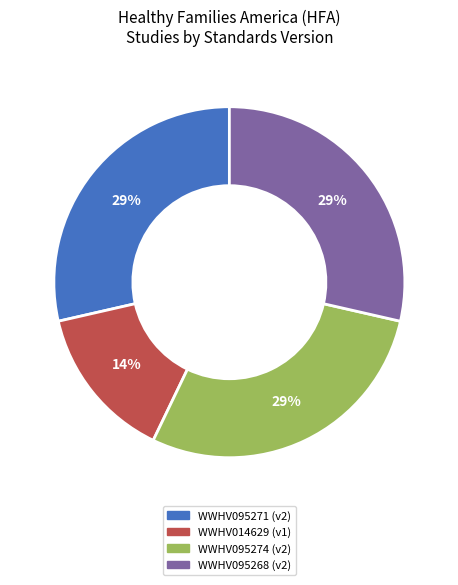

Which category has the smallest portion of the pie?

WWHV014629